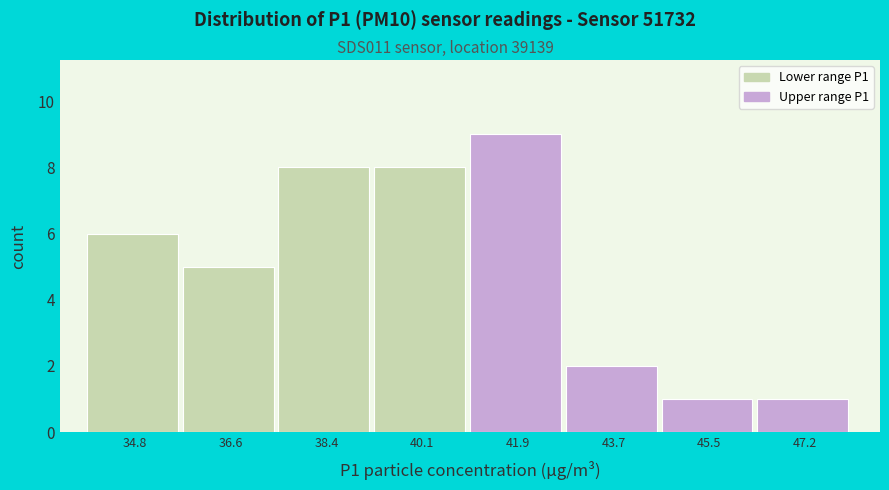

What is the height of the bar covering 42.8 to 44.6 on the x-axis? Neither the bar edges nor the heights are printed on the chart, so give them approximately, as read against the axes.

2